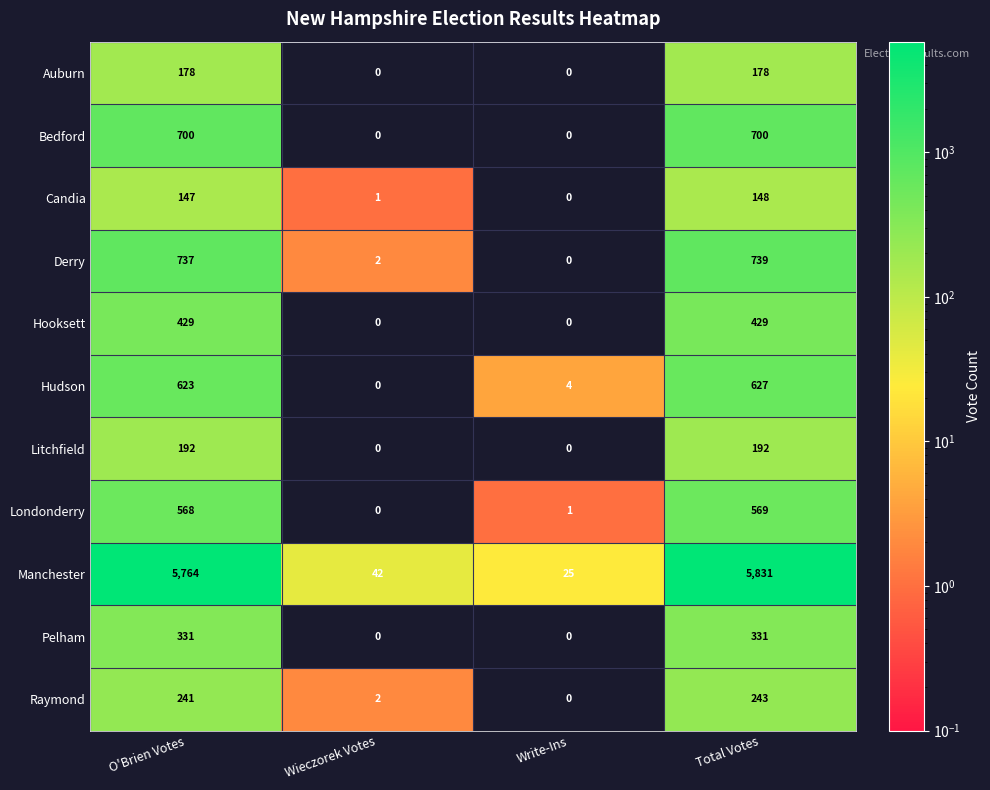

At which category is the sum across all series the highest?

Total Votes